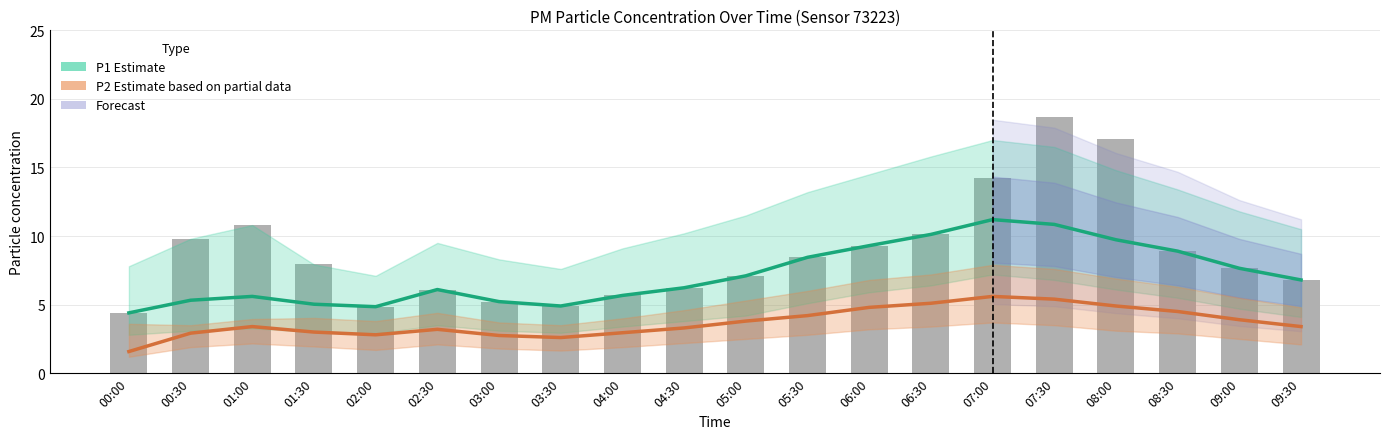

Is the value of P1 Estimate at 04:00 greater than the value of P1 raw at 03:30?

Yes